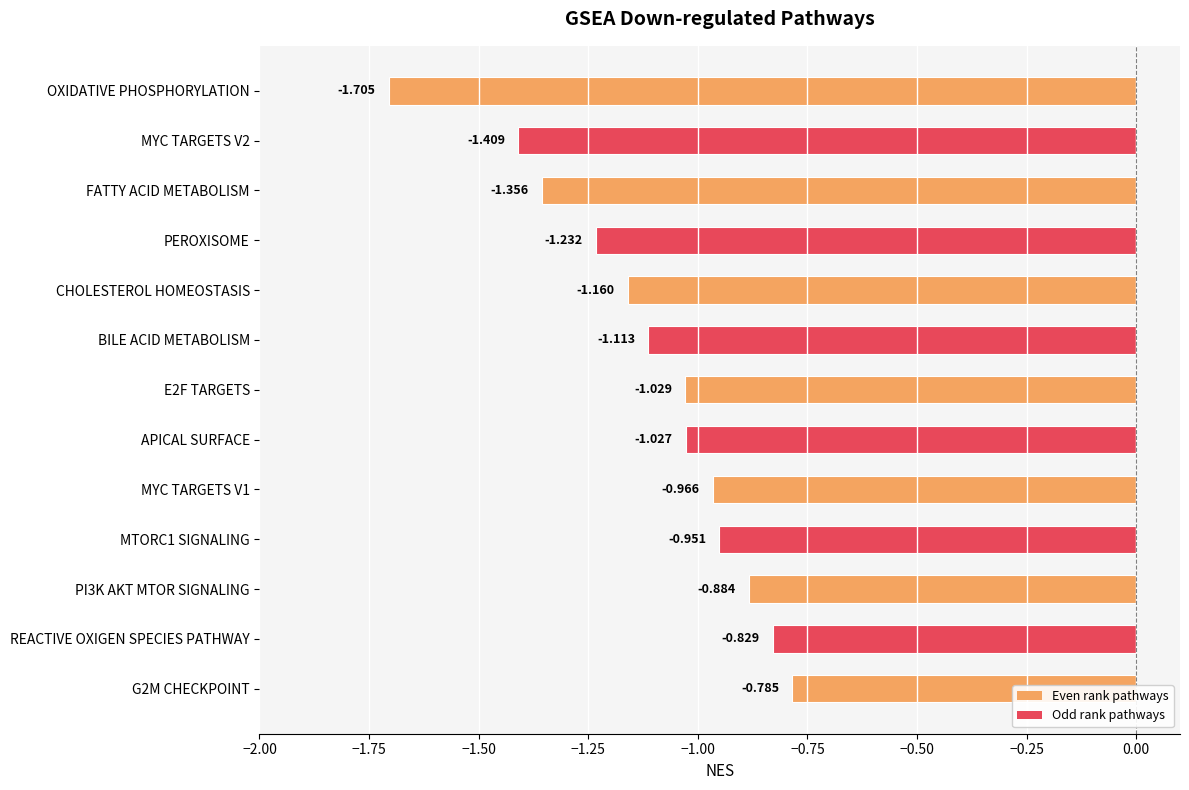

Between FATTY ACID METABOLISM and BILE ACID METABOLISM, which is larger?

BILE ACID METABOLISM